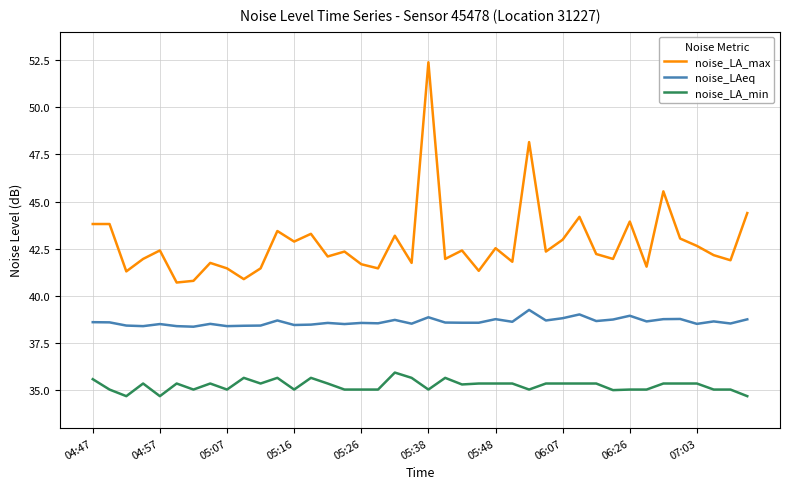

Rank the series by their average value, from highest to lowest.

noise_LA_max, noise_LAeq, noise_LA_min